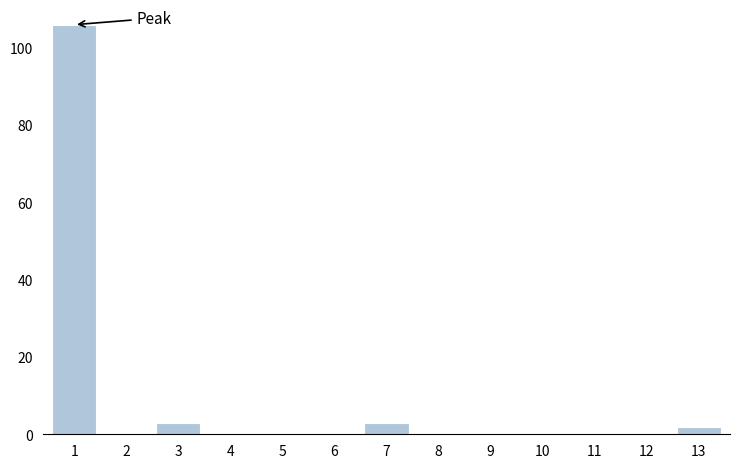

Reading left to right, transcribe all the data shown in this chart.

1=106	2=0	3=3	4=0	5=0	6=0	7=3	8=0	9=0	10=0	11=0	12=0	13=2